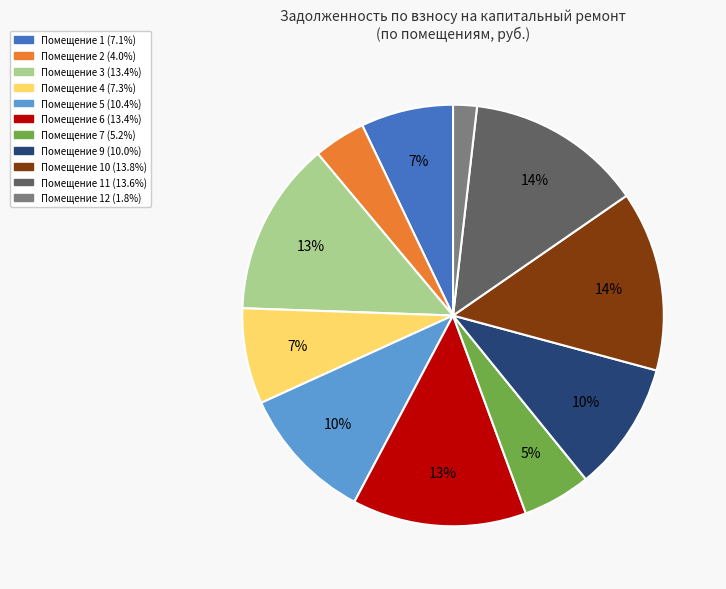

How many slices are in this pie chart?

11